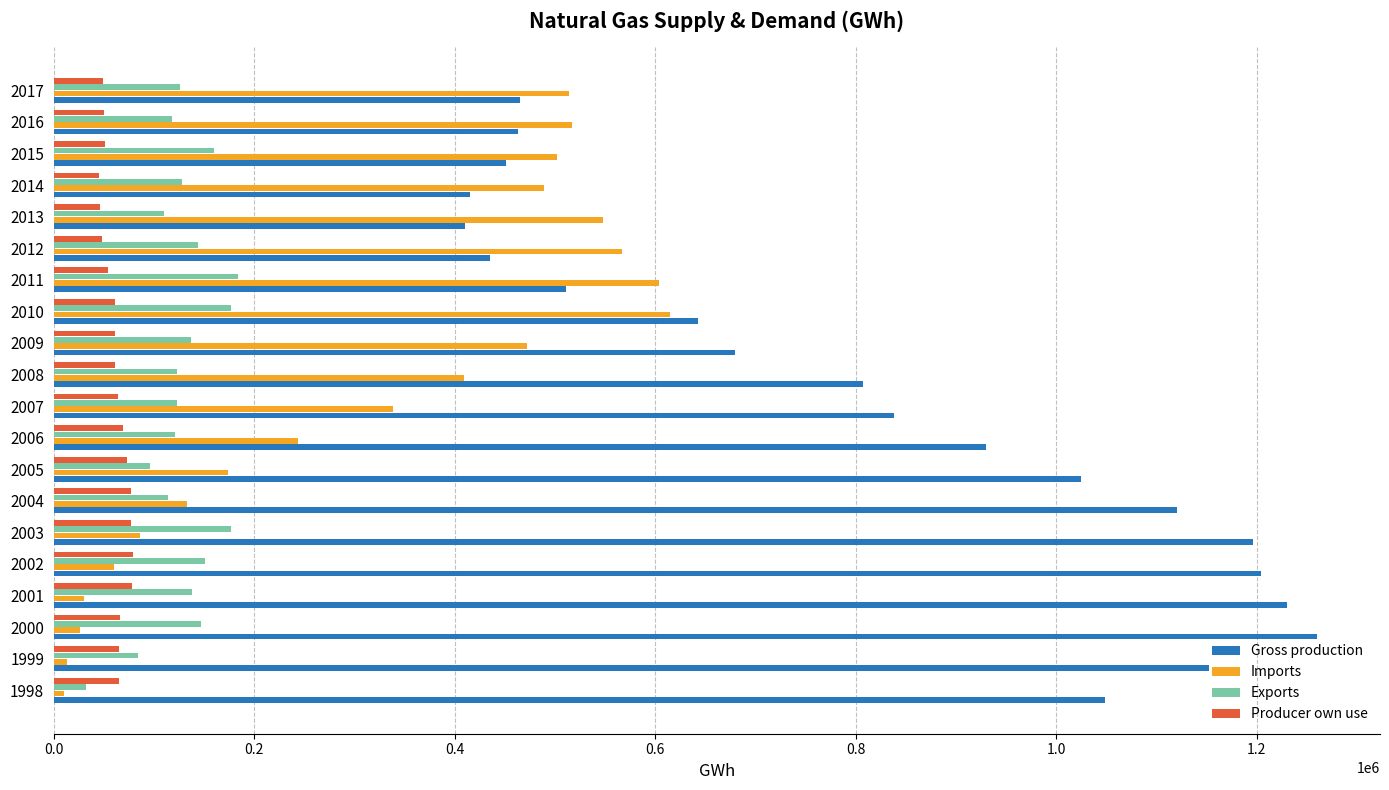

What is the average value of the Producer own use series?

62089.5